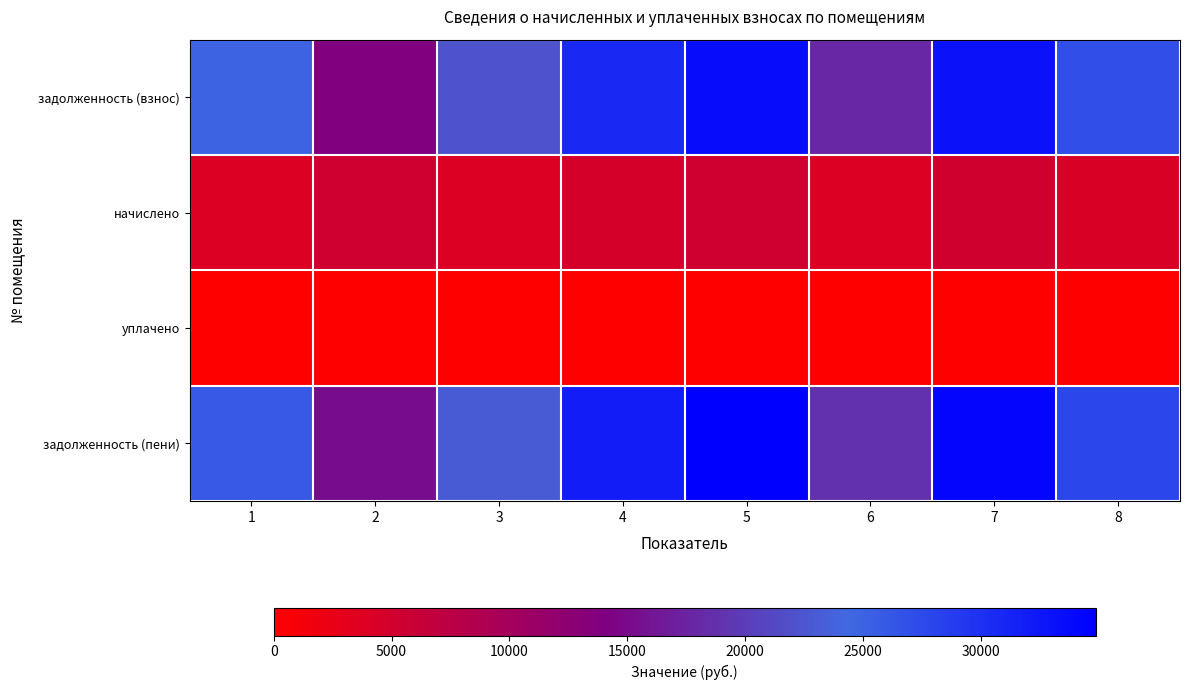

At which category is the sum across all series the highest?

5